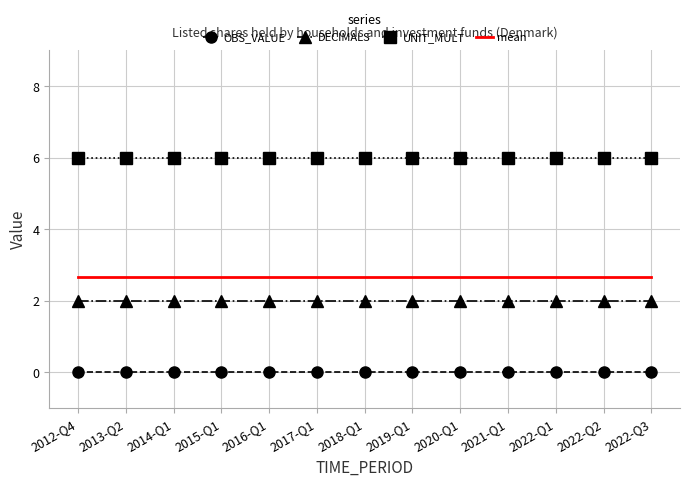

What is the difference between the highest and lowest values at 2017-Q1?

6.0